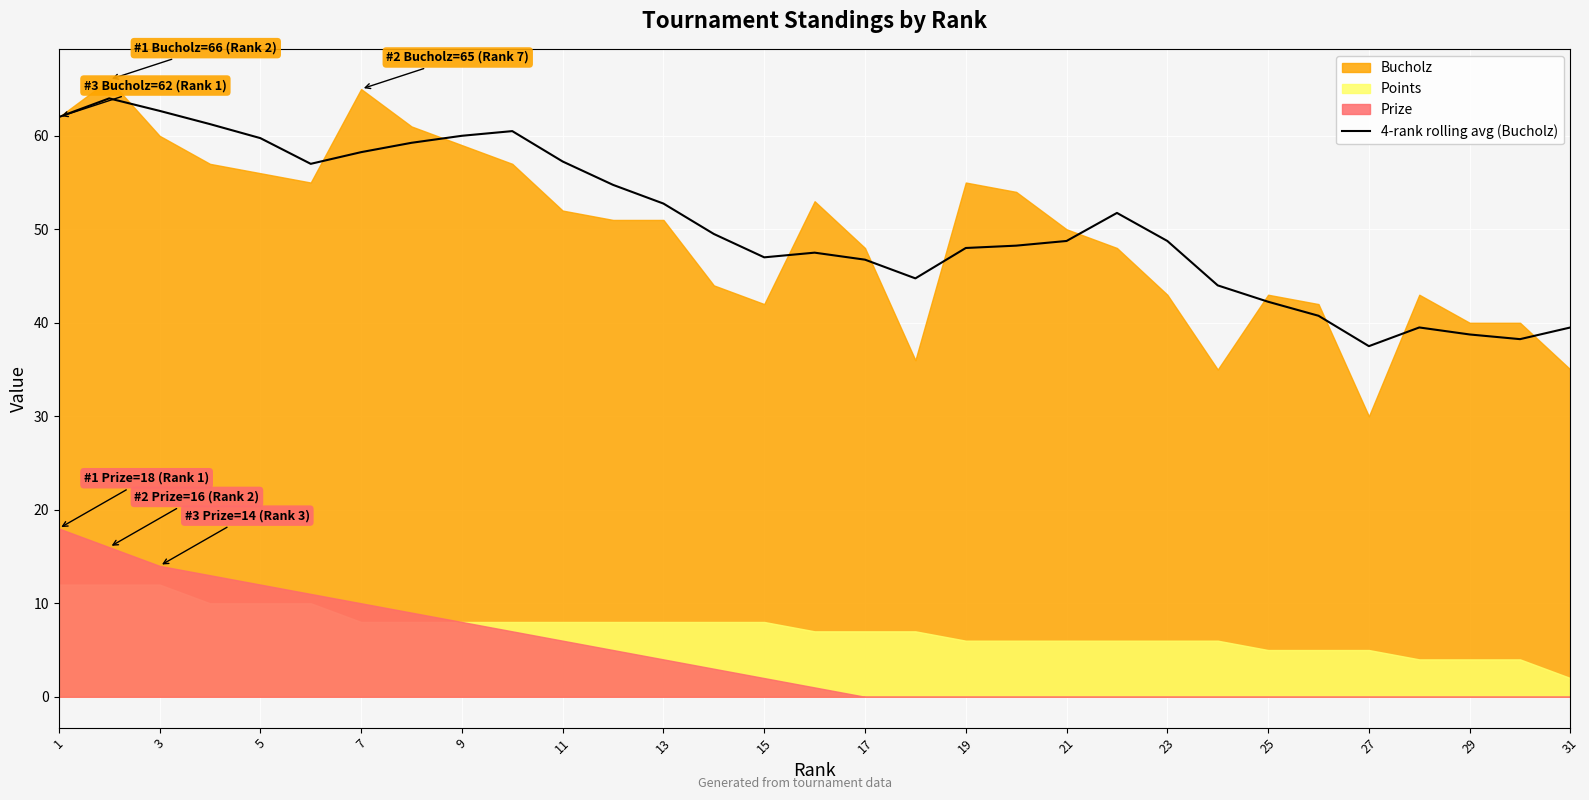

True or false: the data shows 34.5 at 1.

False